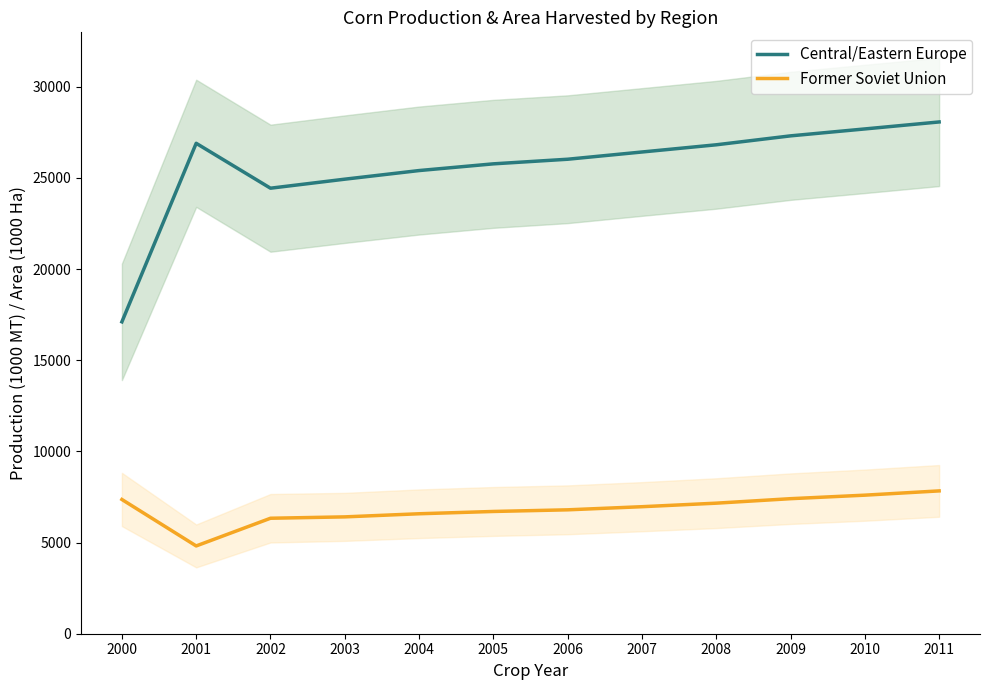

Count the number of categories in the chart.

12